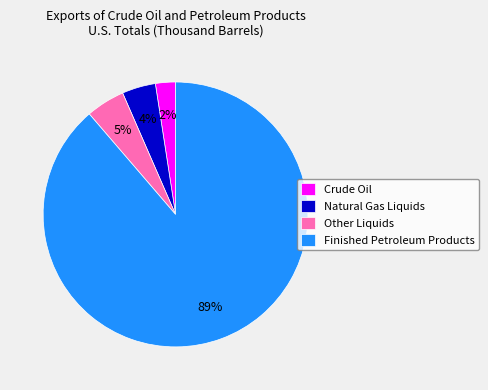

The Crude Oil slice represents 2% of the pie. True or false?

True